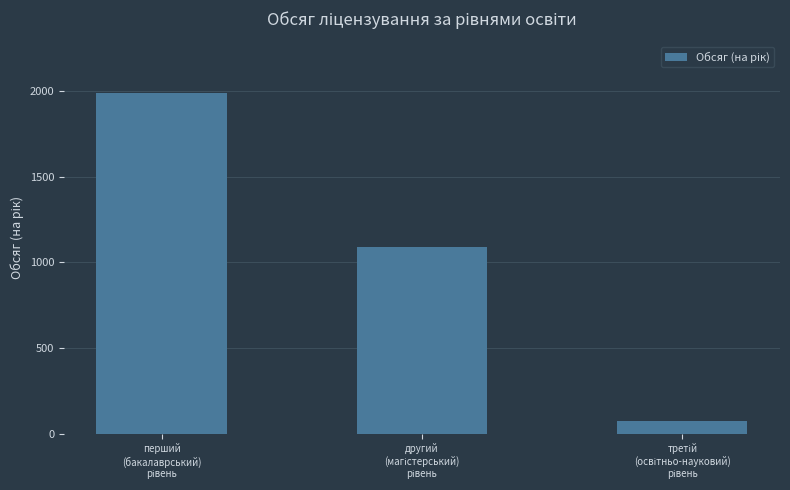

What is the value of the 2nd bar from the left?

1090